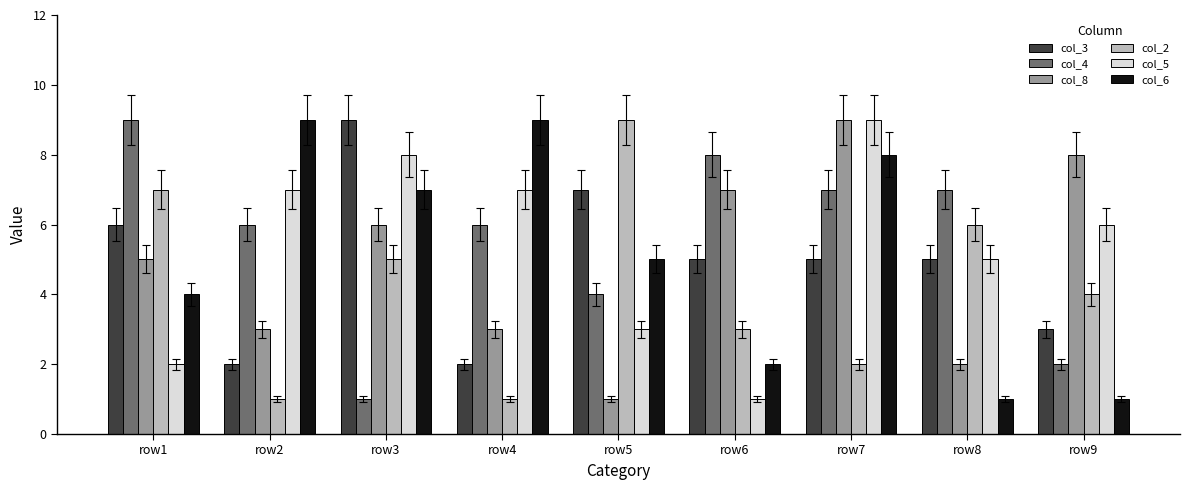

Reading left to right, transcribe all the data shown in this chart.

col_3: 6	2	9	2	7	5	5	5	3
col_4: 9	6	1	6	4	8	7	7	2
col_8: 5	3	6	3	1	7	9	2	8
col_2: 7	1	5	1	9	3	2	6	4
col_5: 2	7	8	7	3	1	9	5	6
col_6: 4	9	7	9	5	2	8	1	1